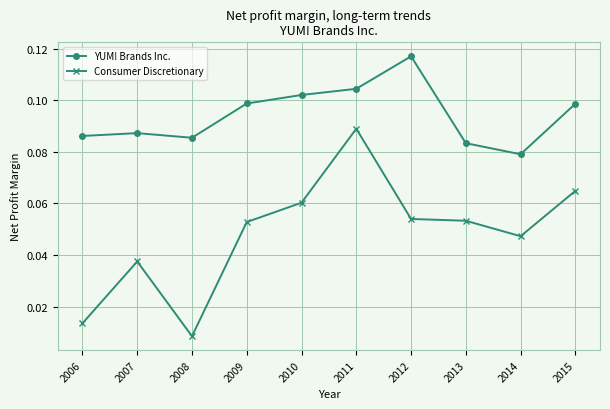

Which series has the largest total across all categories?

YUM! Brands Inc.